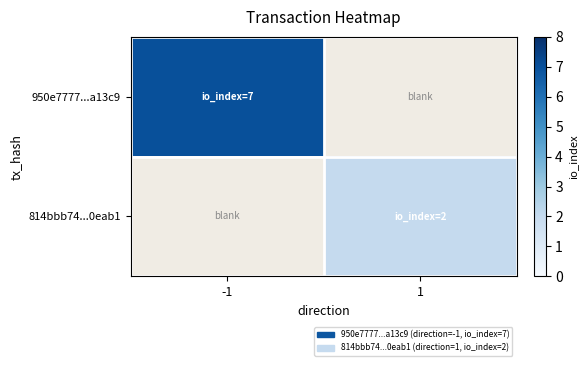

Is it true that 814bbb74...0eab1 equals 0.5 at 1?

False